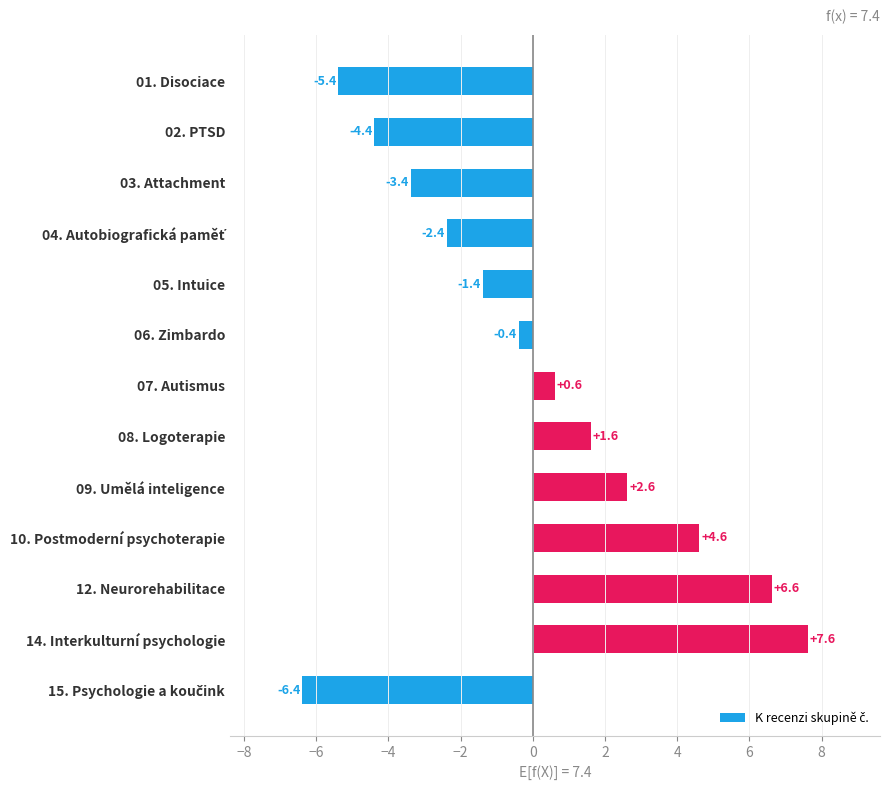

How many data points does each series have?

13